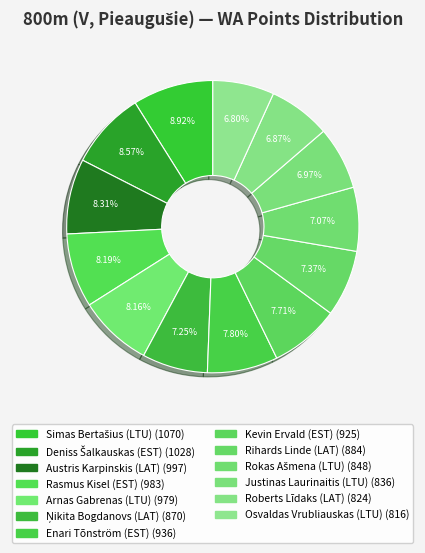

What is the ratio of the value at Arnas Gabrenas (LTU) to the value at Justinas Laurinaitis (LTU)?

1.2